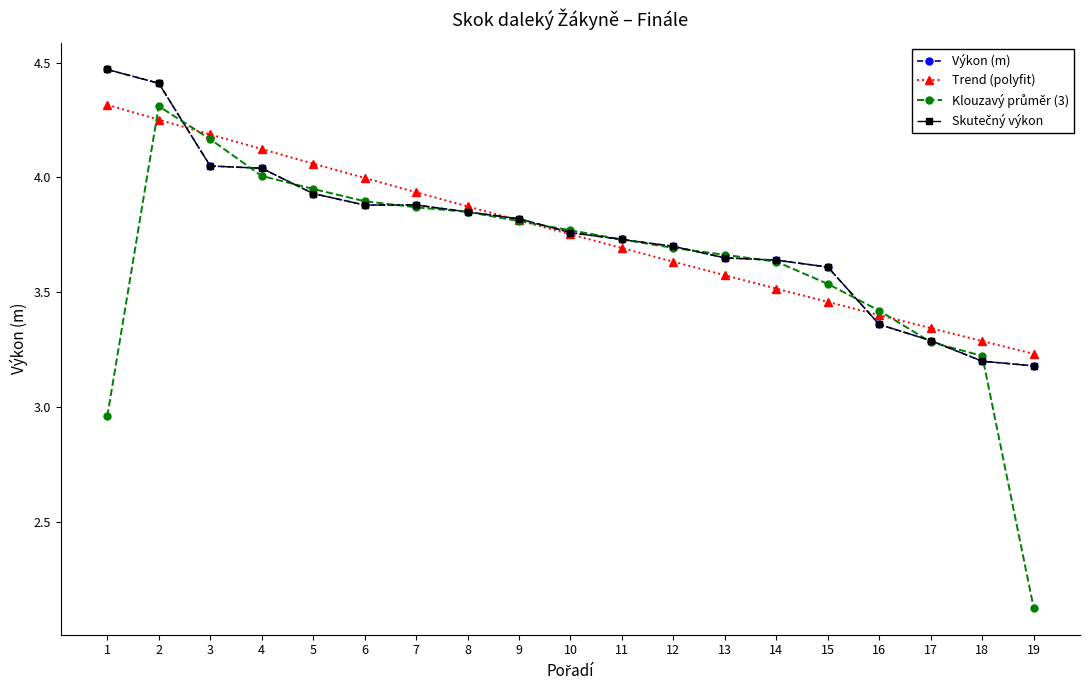

Reading left to right, list all the values displayed in this chart.

Výkon (m): 1=4.5	2=4.4	3=4.0	4=4.0	5=3.9	6=3.9	7=3.9	8=3.9	9=3.8	10=3.8	11=3.7	12=3.7	13=3.6	14=3.6	15=3.6	16=3.4	17=3.3	18=3.2	19=3.2
Trend (polyfit): 1=4.3	2=4.3	3=4.2	4=4.1	5=4.1	6=4.0	7=3.9	8=3.9	9=3.8	10=3.8	11=3.7	12=3.6	13=3.6	14=3.5	15=3.5	16=3.4	17=3.3	18=3.3	19=3.2
Klouzavý průměr (3): 1=3.0	2=4.3	3=4.2	4=4.0	5=4.0	6=3.9	7=3.9	8=3.8	9=3.8	10=3.8	11=3.7	12=3.7	13=3.7	14=3.6	15=3.5	16=3.4	17=3.3	18=3.2	19=2.1
Skutečný výkon: 1=4.5	2=4.4	3=4.0	4=4.0	5=3.9	6=3.9	7=3.9	8=3.9	9=3.8	10=3.8	11=3.7	12=3.7	13=3.6	14=3.6	15=3.6	16=3.4	17=3.3	18=3.2	19=3.2